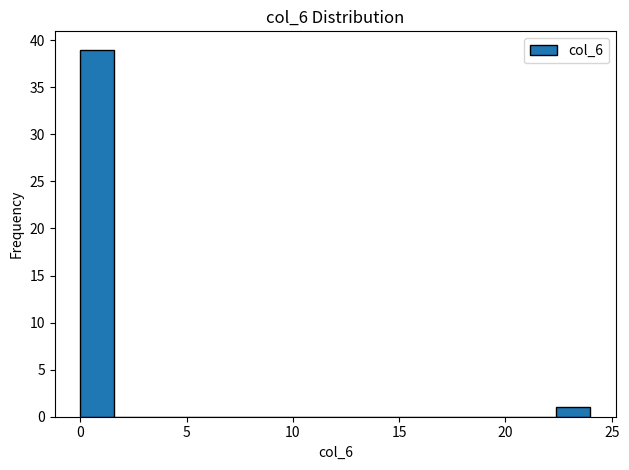

Around what value on the x-axis is the tallest bar? Give the approximate position of its centre, as read against the axis.

1.0